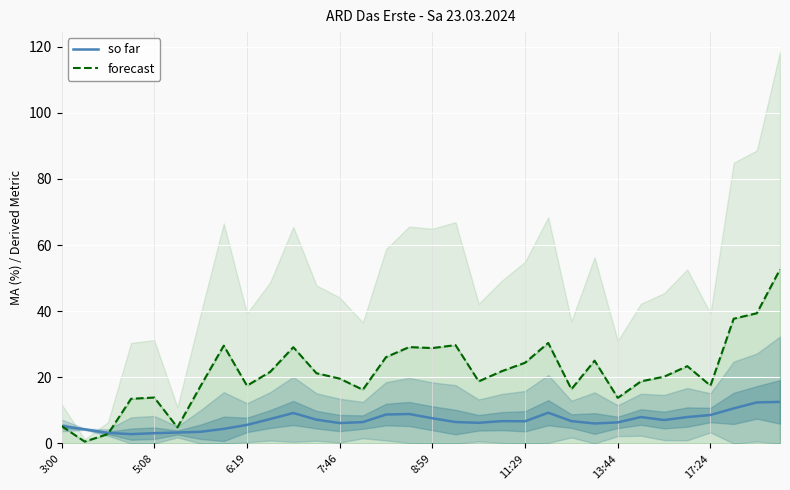

What is the difference between the second highest and minimum values in the so far series?

9.6